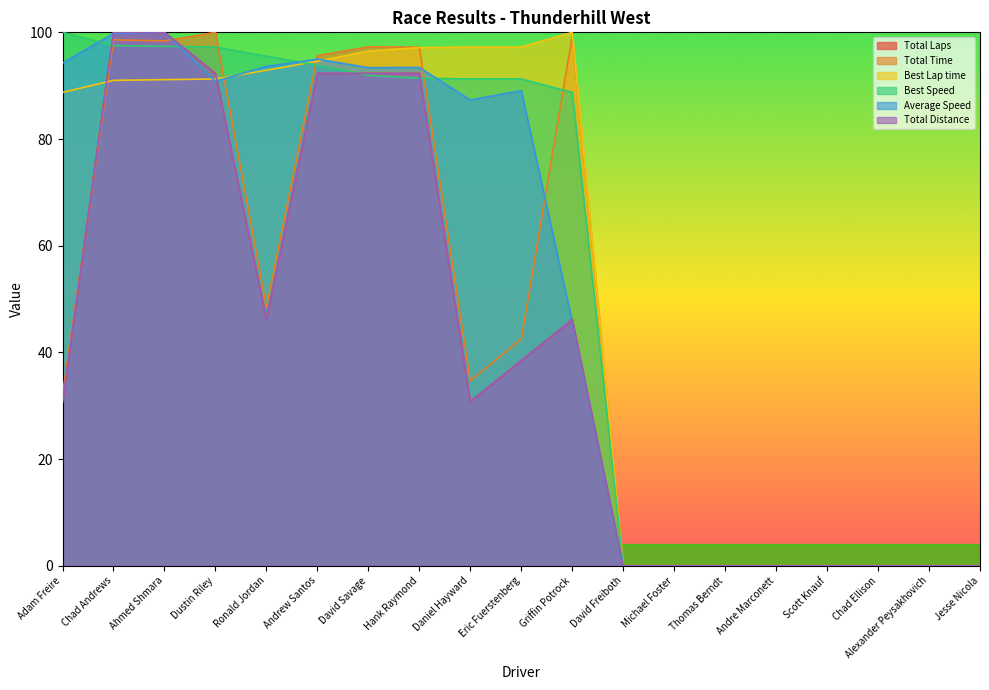

Reading left to right, transcribe all the data shown in this chart.

Total Laps: Adam Freire=30.8	Chad Andrews=100.0	Ahmed Shmara=100.0	Dustin Riley=92.3	Ronald Jordan=46.2	Andrew Santos=92.3	David Savage=92.3	Hank Raymond=92.3	Daniel Hayward=30.8	Eric Fuerstenberg=38.5	Griffin Potrock=46.2	David Freiboth=0.0	Michael Foster=0.0	Thomas Berndt=0.0	Andre Marconett=0.0	Scott Knauf=0.0	Chad Ellison=0.0	Alexander Peysakhovich=0.0	Jesse Nicola=0.0
Total Time: Adam Freire=32.1	Chad Andrews=98.6	Ahmed Shmara=98.4	Dustin Riley=100.0	Ronald Jordan=48.5	Andrew Santos=95.6	David Savage=97.3	Hank Raymond=97.2	Daniel Hayward=34.7	Eric Fuerstenberg=42.5	Griffin Potrock=99.3	David Freiboth=0.0	Michael Foster=0.0	Thomas Berndt=0.0	Andre Marconett=0.0	Scott Knauf=0.0	Chad Ellison=0.0	Alexander Peysakhovich=0.0	Jesse Nicola=0.0
Best Lap time: Adam Freire=88.7	Chad Andrews=91.0	Ahmed Shmara=91.1	Dustin Riley=91.3	Ronald Jordan=92.9	Andrew Santos=94.6	David Savage=96.5	Hank Raymond=97.1	Daniel Hayward=97.2	Eric Fuerstenberg=97.2	Griffin Potrock=100.0	David Freiboth=0.0	Michael Foster=0.0	Thomas Berndt=0.0	Andre Marconett=0.0	Scott Knauf=0.0	Chad Ellison=0.0	Alexander Peysakhovich=0.0	Jesse Nicola=0.0
Best Speed: Adam Freire=100.0	Chad Andrews=97.5	Ahmed Shmara=97.4	Dustin Riley=97.2	Ronald Jordan=95.5	Andrew Santos=93.8	David Savage=92.0	Hank Raymond=91.4	Daniel Hayward=91.3	Eric Fuerstenberg=91.3	Griffin Potrock=88.7	David Freiboth=0.0	Michael Foster=0.0	Thomas Berndt=0.0	Andre Marconett=0.0	Scott Knauf=0.0	Chad Ellison=0.0	Alexander Peysakhovich=0.0	Jesse Nicola=0.0
Average Speed: Adam Freire=94.2	Chad Andrews=99.8	Ahmed Shmara=100.0	Dustin Riley=90.8	Ronald Jordan=93.6	Andrew Santos=95.0	David Savage=93.4	Hank Raymond=93.4	Daniel Hayward=87.3	Eric Fuerstenberg=89.1	Griffin Potrock=45.7	David Freiboth=0.0	Michael Foster=0.0	Thomas Berndt=0.0	Andre Marconett=0.0	Scott Knauf=0.0	Chad Ellison=0.0	Alexander Peysakhovich=0.0	Jesse Nicola=0.0
Total Distance: Adam Freire=30.8	Chad Andrews=100.0	Ahmed Shmara=100.0	Dustin Riley=92.3	Ronald Jordan=46.2	Andrew Santos=92.3	David Savage=92.3	Hank Raymond=92.3	Daniel Hayward=30.8	Eric Fuerstenberg=38.5	Griffin Potrock=46.2	David Freiboth=0.0	Michael Foster=0.0	Thomas Berndt=0.0	Andre Marconett=0.0	Scott Knauf=0.0	Chad Ellison=0.0	Alexander Peysakhovich=0.0	Jesse Nicola=0.0